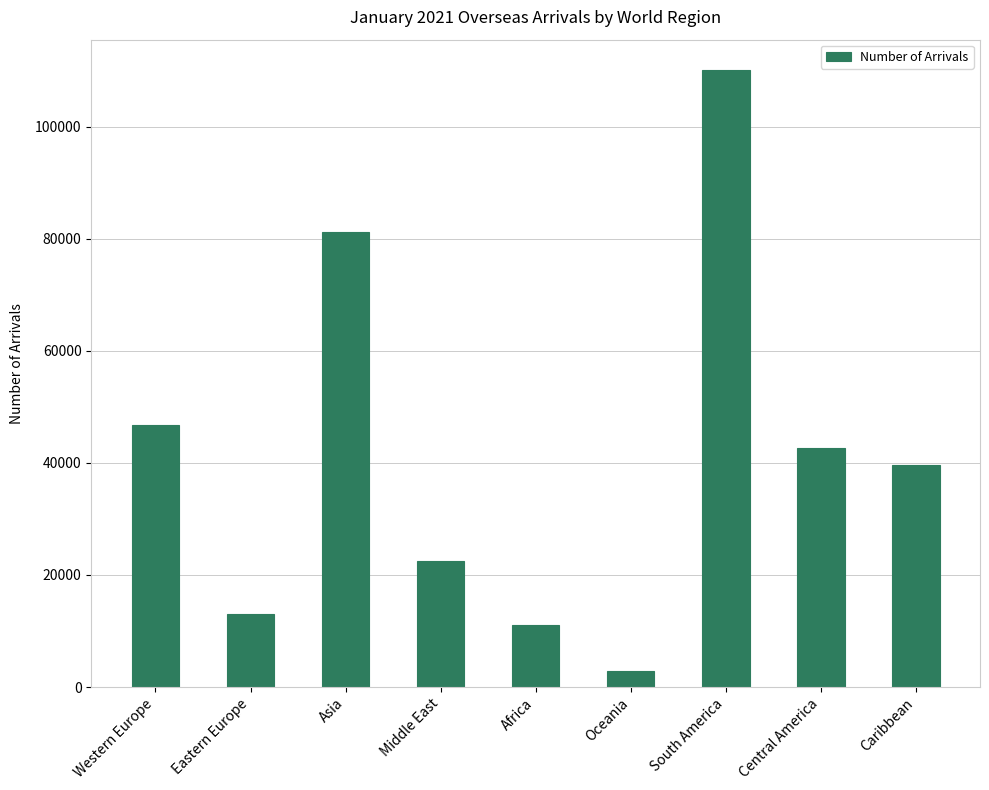

Which label corresponds to the smallest value in the chart?

Oceania